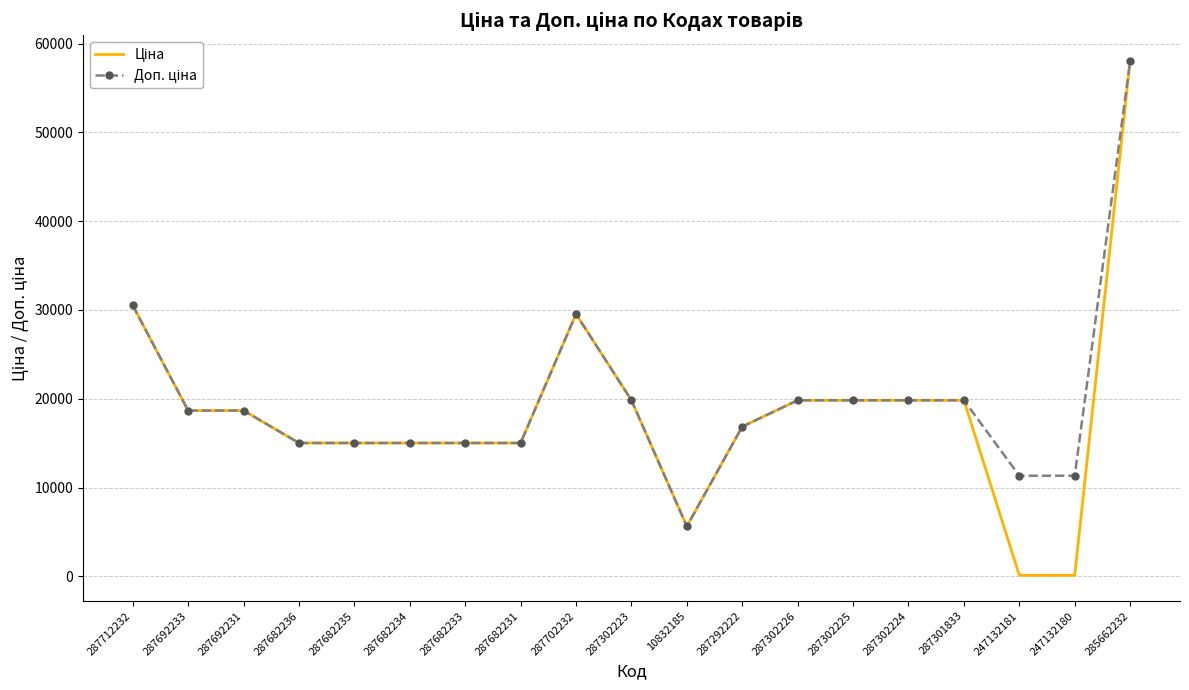

At which category is the sum across all series the highest?

285662232